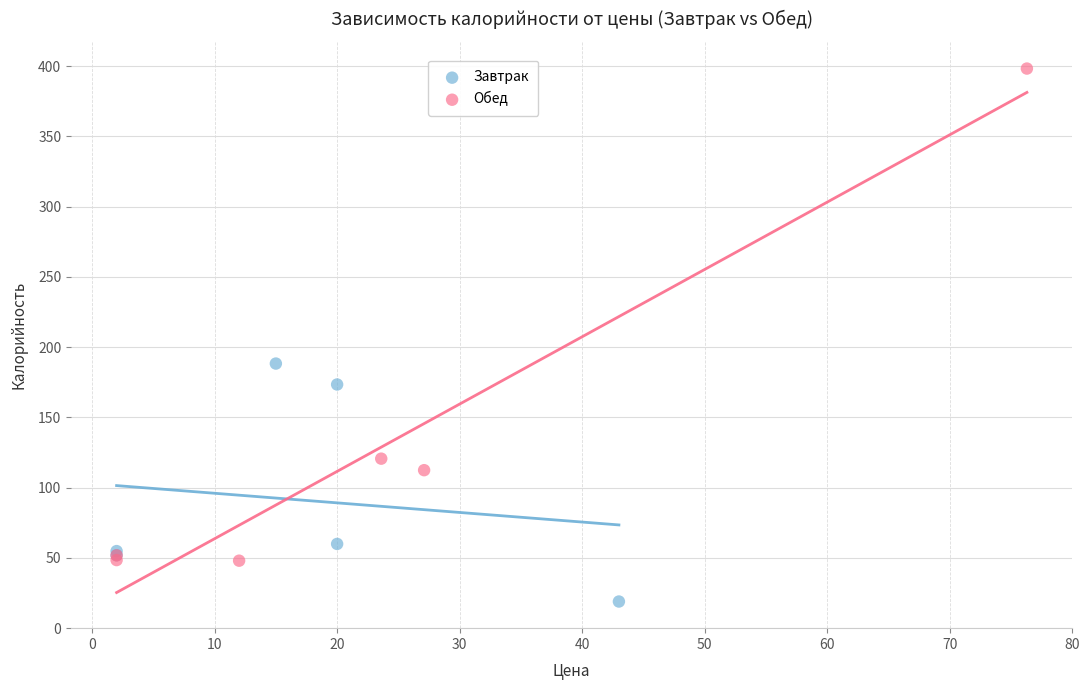

Which series reaches the maximum Y coordinate?

Обед